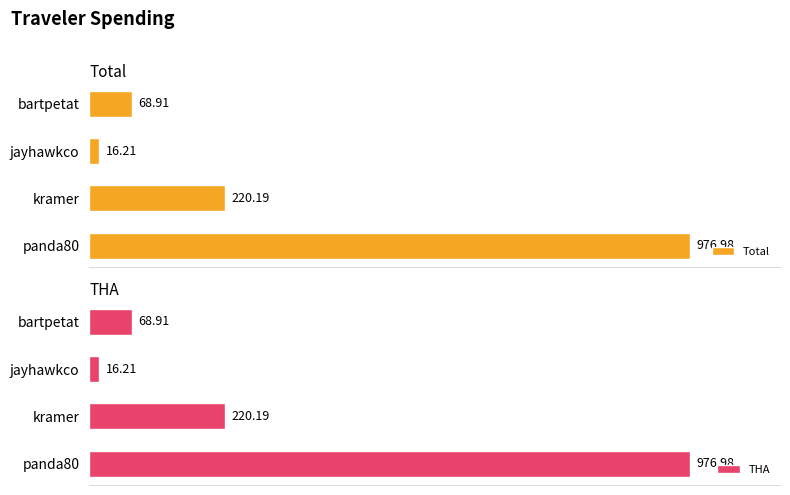

Where is Total nearest to the value 496?

kramer